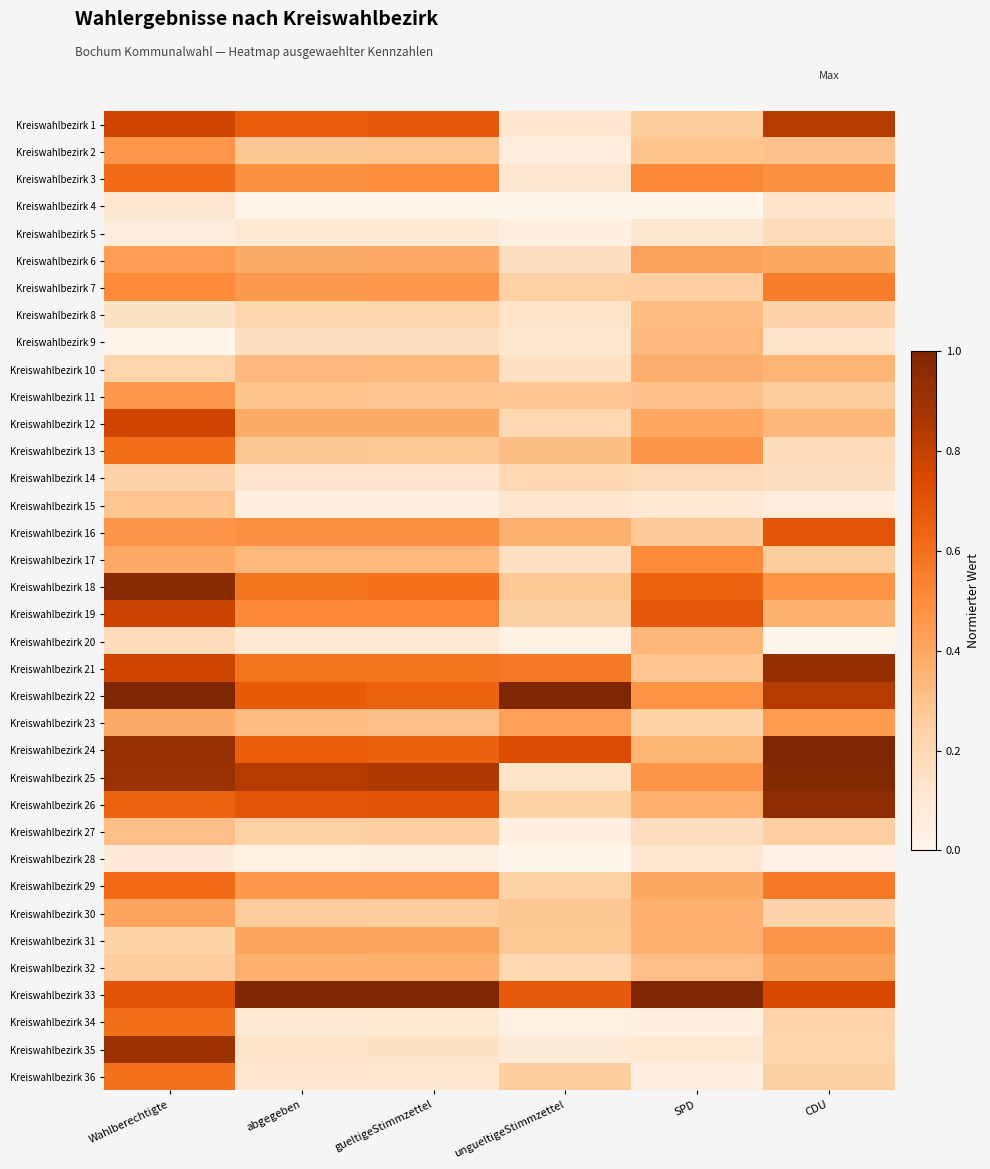

What is the total value across all series at gueltigeStimmzettel?

13.2